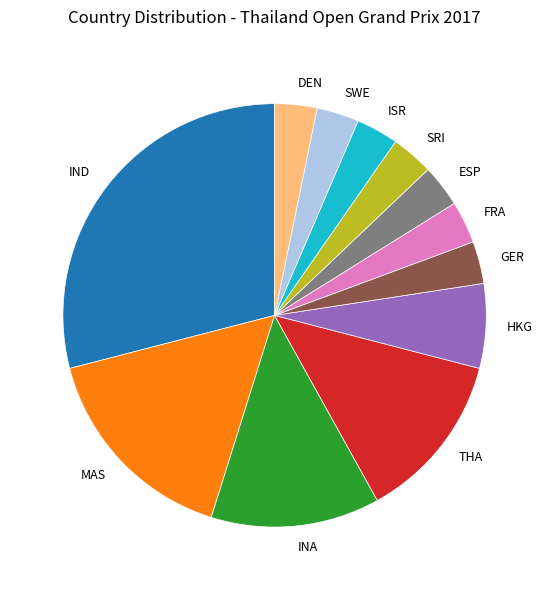

Which category has the biggest portion of the pie?

IND